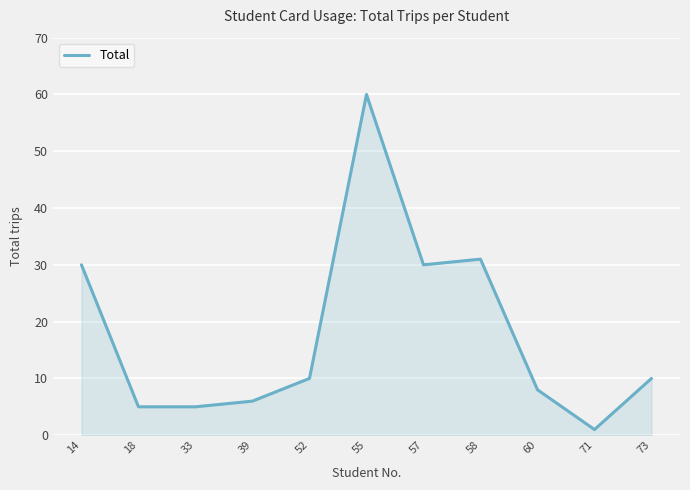

Is it true that the value at 57 is 30?

True